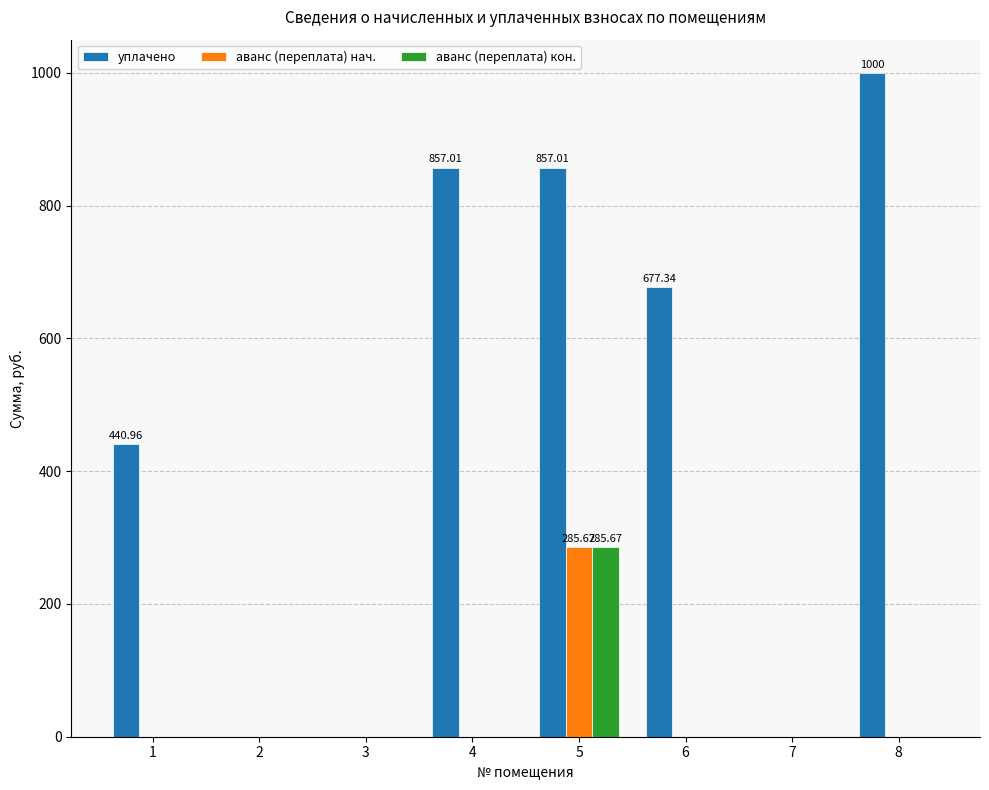

Which label corresponds to the largest value in the chart?

8